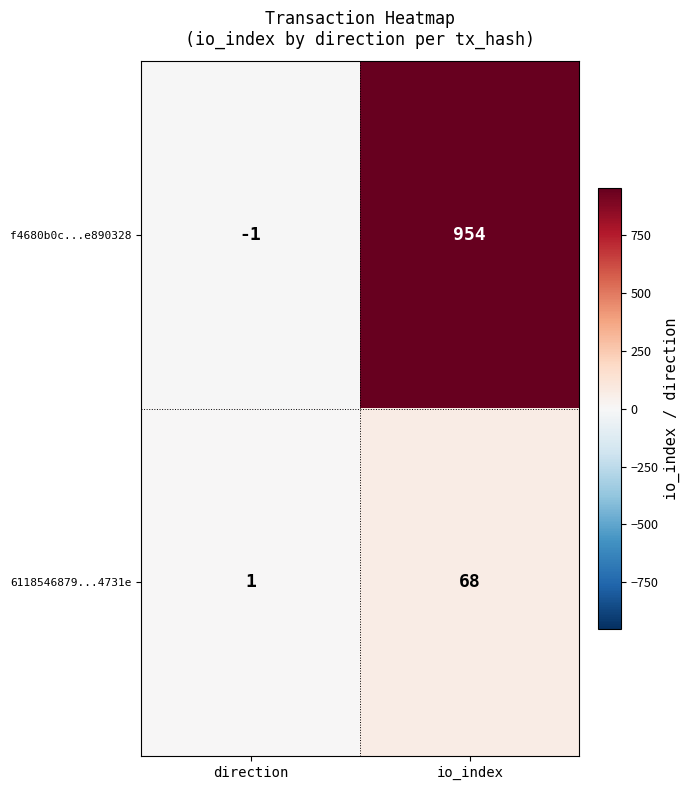

The value of f4680b0c...e890328 at io_index is 954. True or false?

True